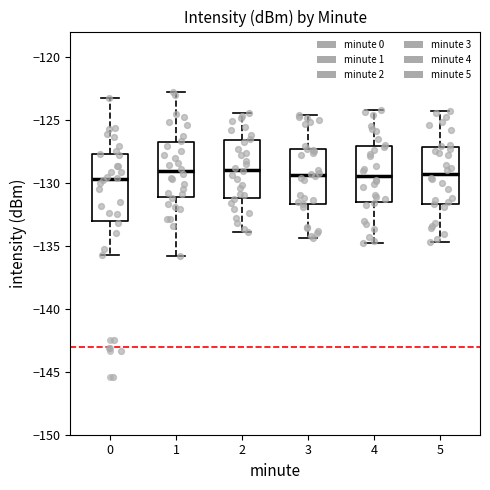

Reading left to right, transcribe this box plot: for each box, give where its median line is, the range the box spans, and where its two whiskers end, as read against the y-axis. The values are not printed on the chart, so give them approximately, as read against the axis.

0: median -129.5, box -133.0 to -127.5, whiskers -135.5 to -123.5
1: median -129.0, box -131.0 to -127.0, whiskers -136.0 to -123.0
2: median -129.0, box -131.0 to -126.5, whiskers -134.0 to -124.5
3: median -129.5, box -131.5 to -127.5, whiskers -134.5 to -124.5
4: median -129.5, box -131.5 to -127.0, whiskers -135.0 to -124.0
5: median -129.5, box -131.5 to -127.0, whiskers -134.5 to -124.5